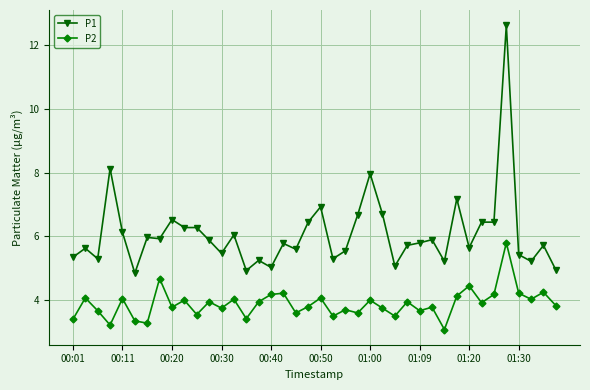

What is the sum of all P1 values?

243.3